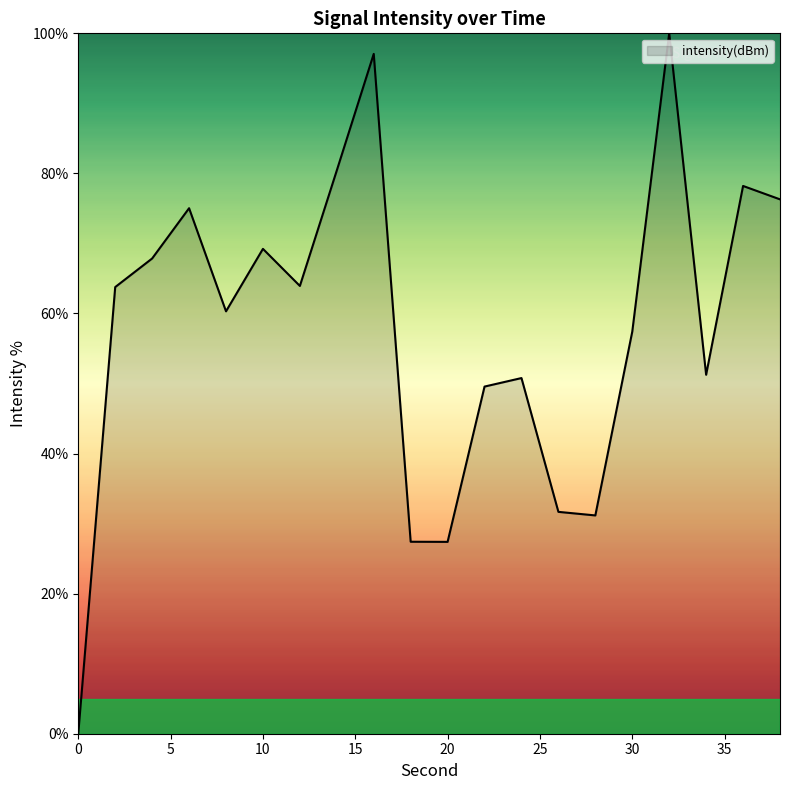

What is the greatest value displayed?

100.0